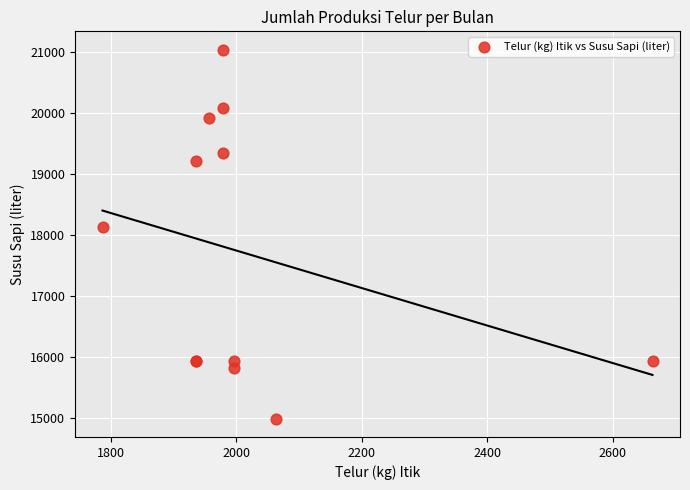

What Y value in the scatter plot is closest to 18009?

18134